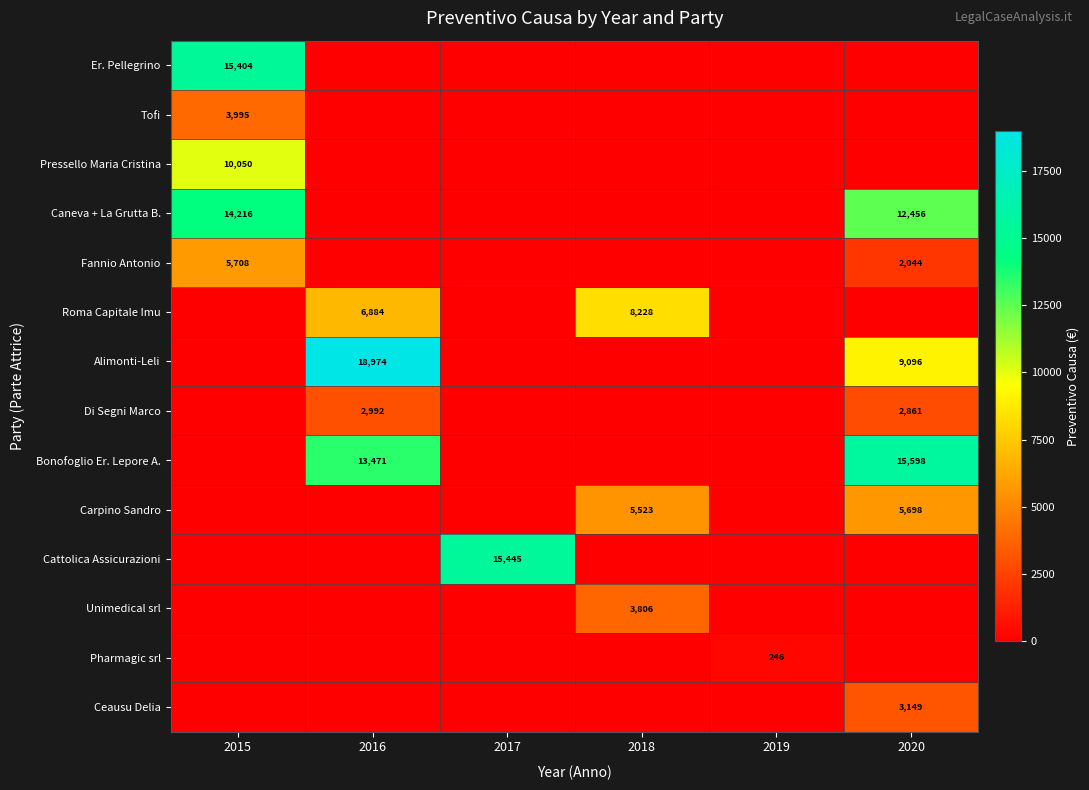

True or false: Pressello Maria Cristina has a value of 10050 at 2015.

True